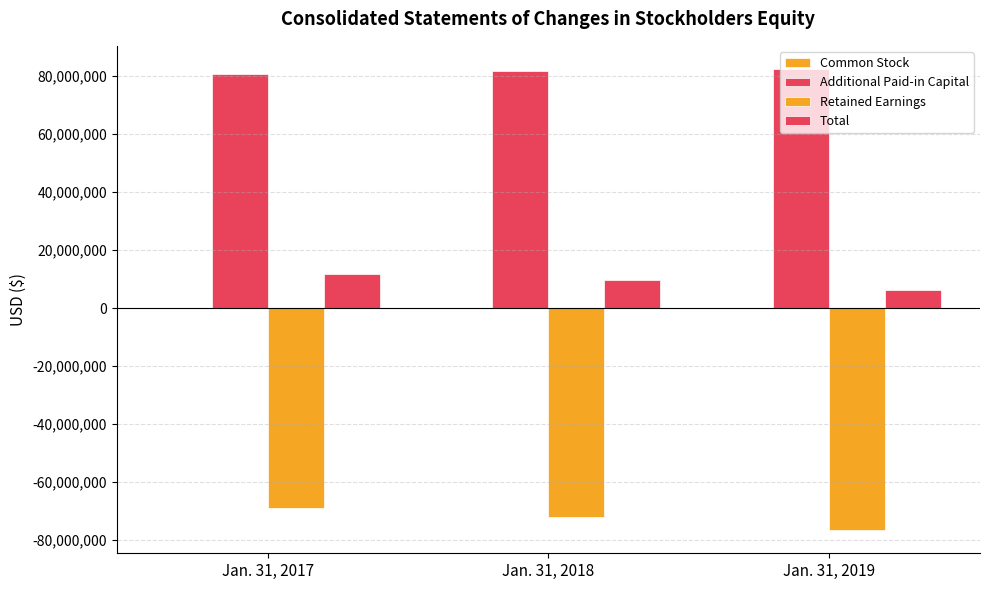

What is the highest value of the Additional Paid-in Capital series?

82544000